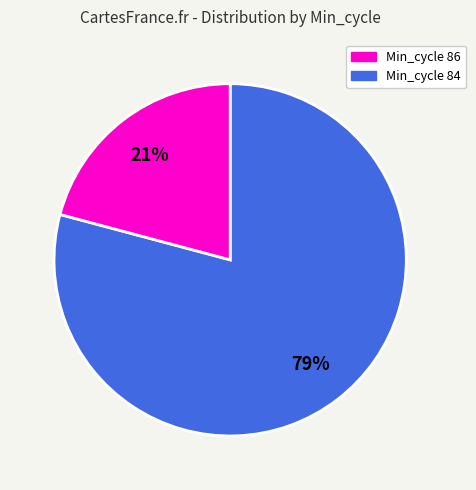

Is there any slice that represents more than half of the pie?

Yes